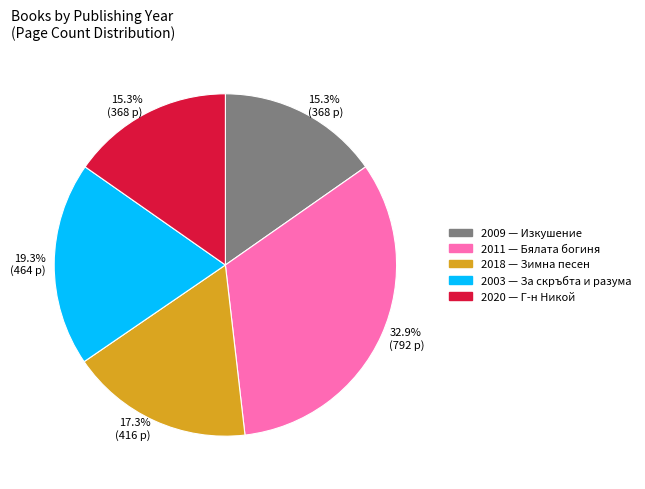

Is there a majority slice in this chart?

No